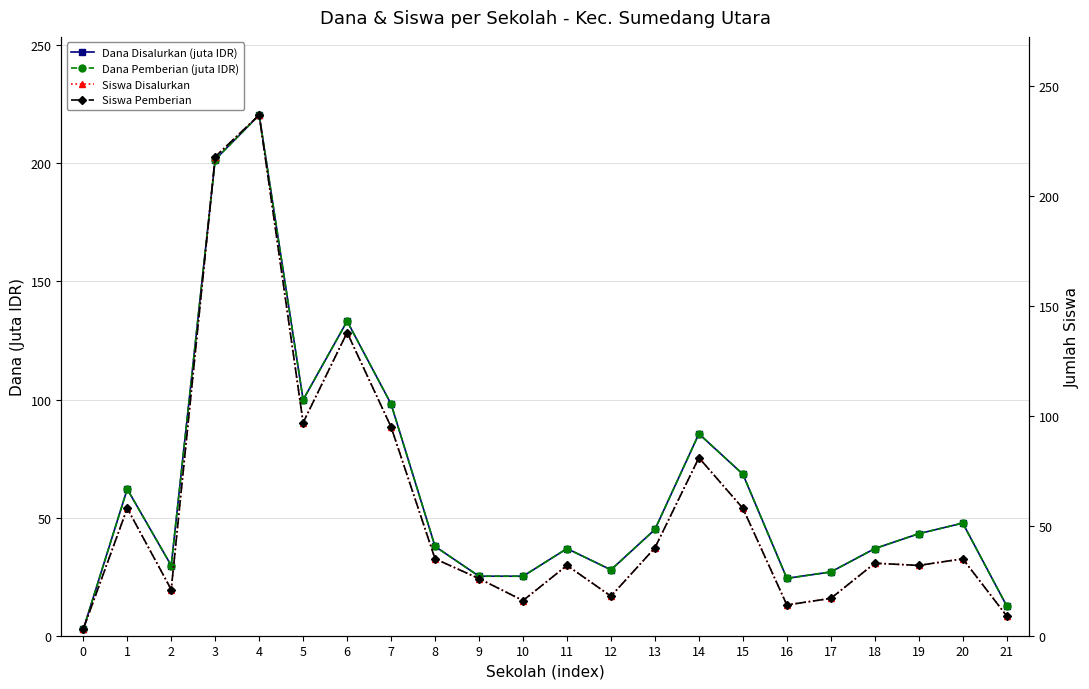

How many intersections are there between Dana Pemberian (juta IDR) and Siswa Pemberian?

7